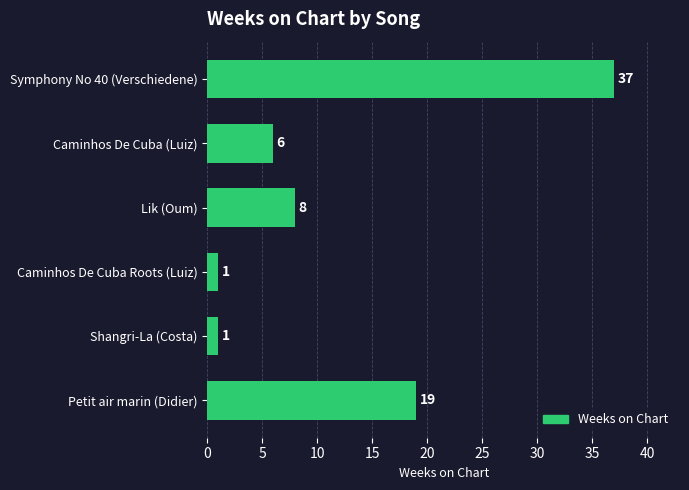

Reading top to bottom, extract all data points from this chart.

37	6	8	1	1	19